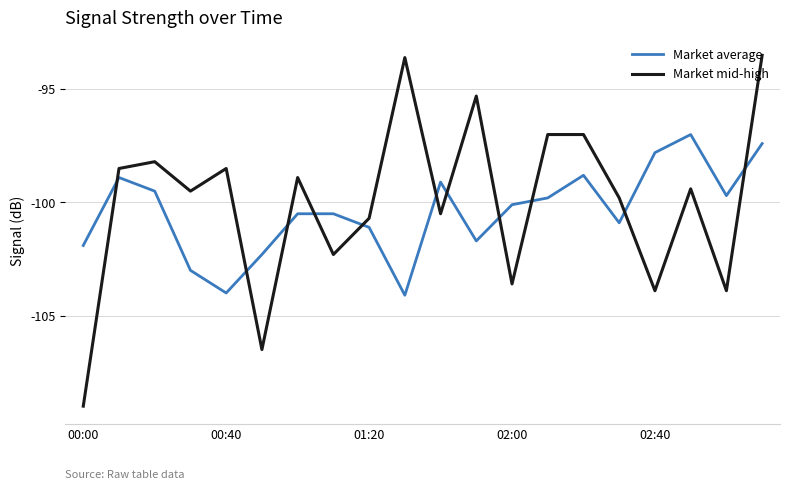

How many intersections are there between Market mid-high and Market average?

11